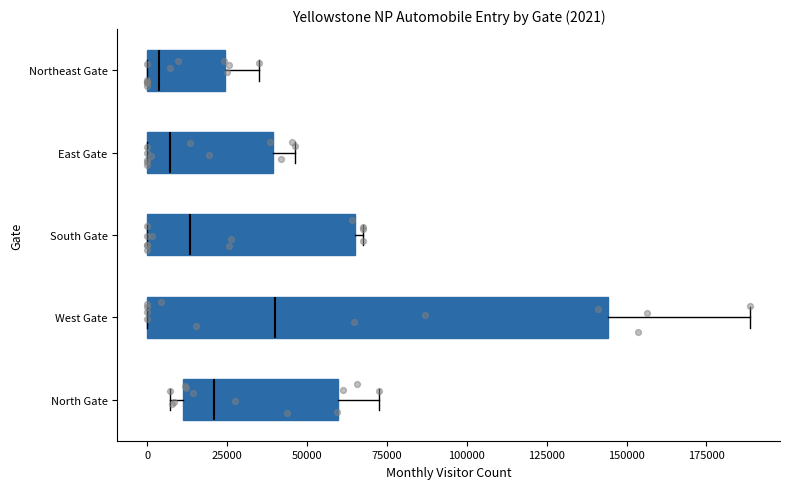

Which box has the furthest to the right median line?

West Gate